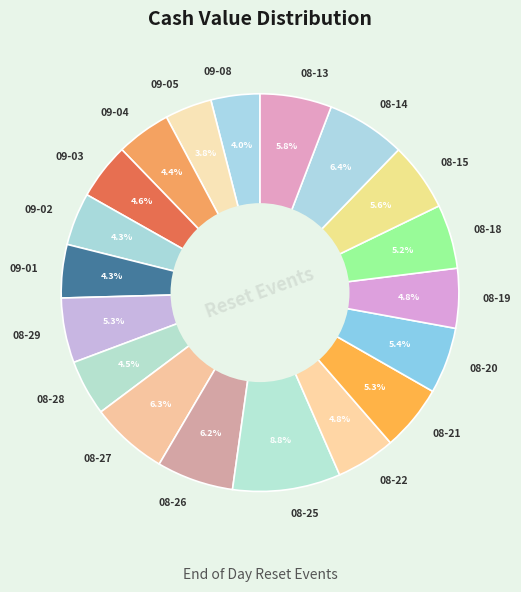

Combined, what portion of the pie is 08-20 and 08-19?

10.2%